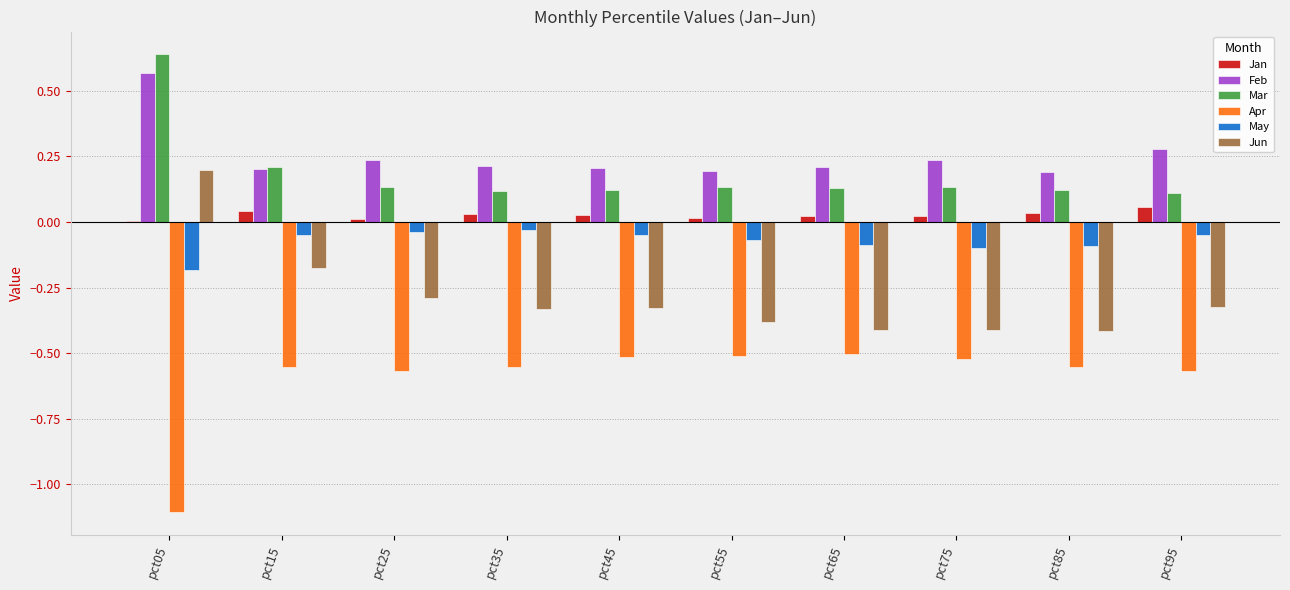

Which series has the largest total across all categories?

Feb